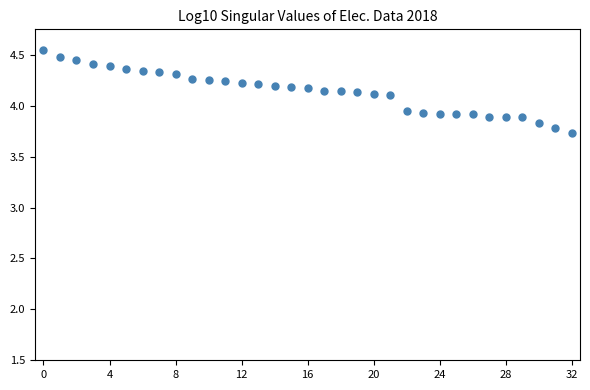

What is the range of Y values (max minus min)?

0.8